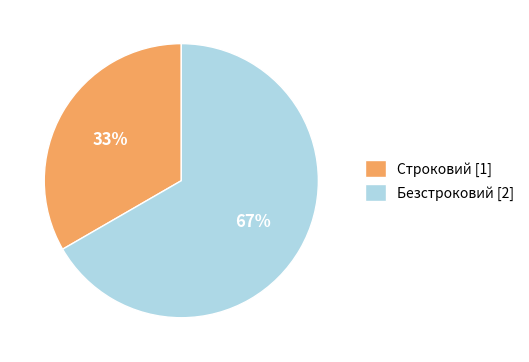

To the nearest percent, what is the average slice percentage?

50%